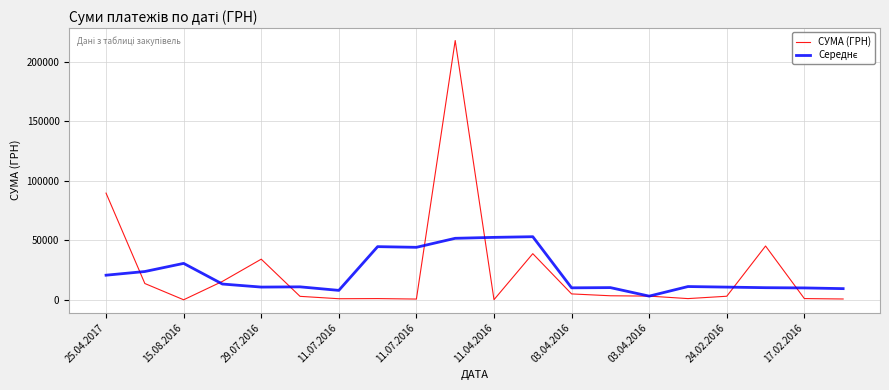

How many lines are shown in the chart?

2